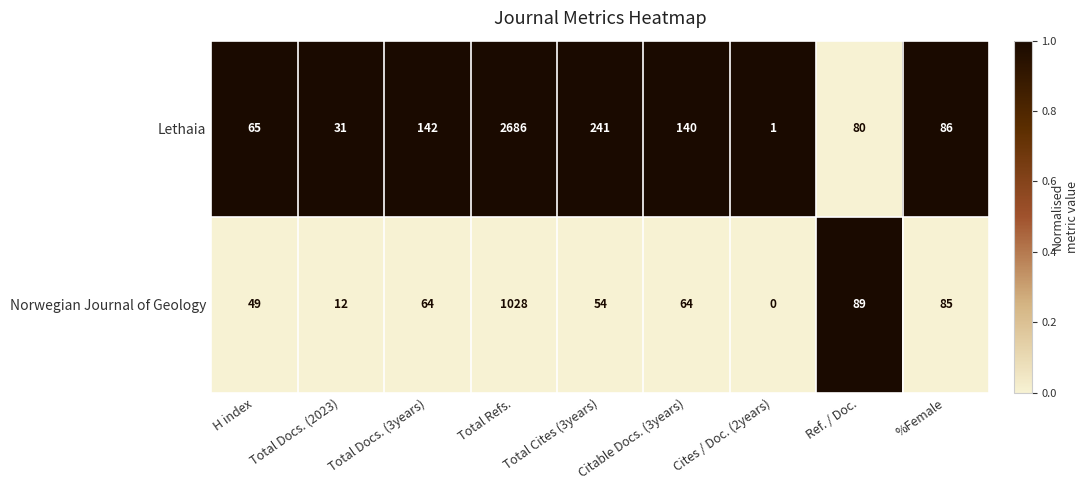

Read the Lethaia value at Citable Docs. (3years).

140